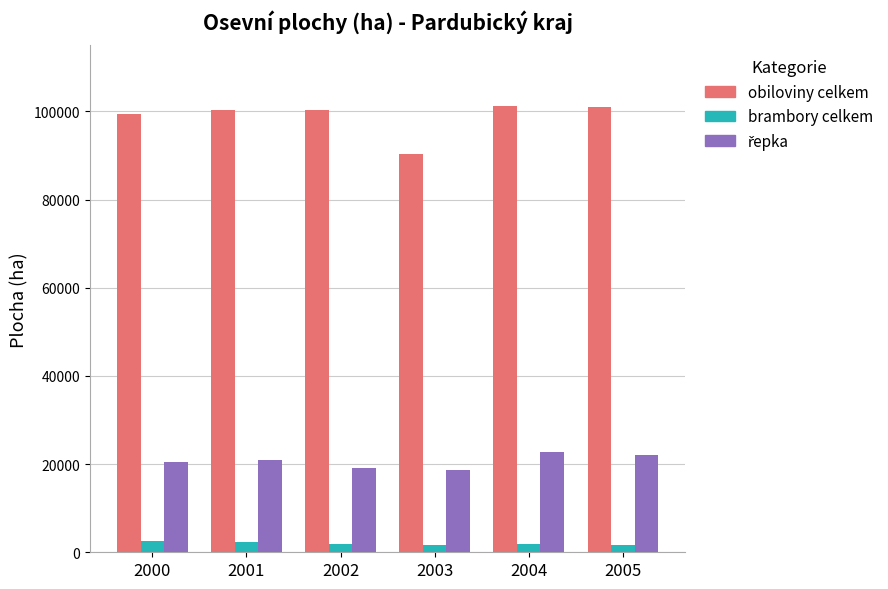

Which series has the largest total across all categories?

obiloviny celkem